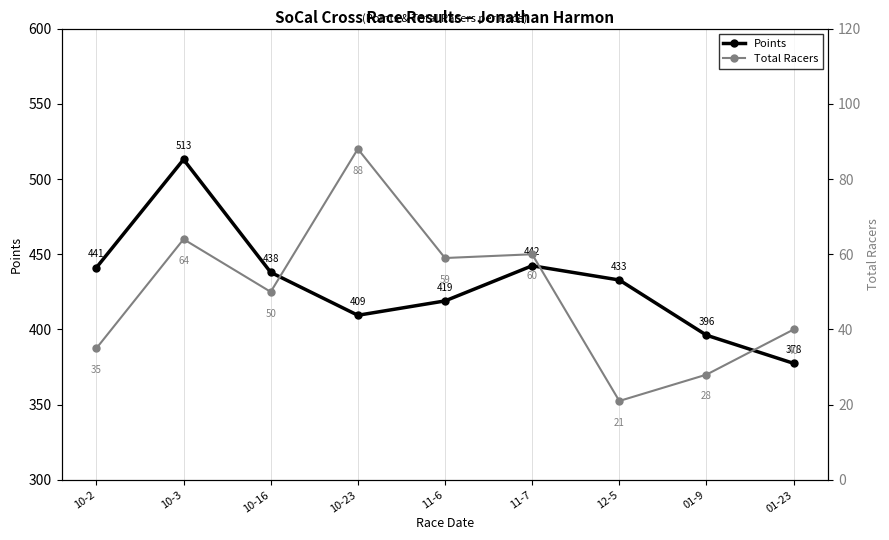

Which label corresponds to the largest value in the chart?

10-3